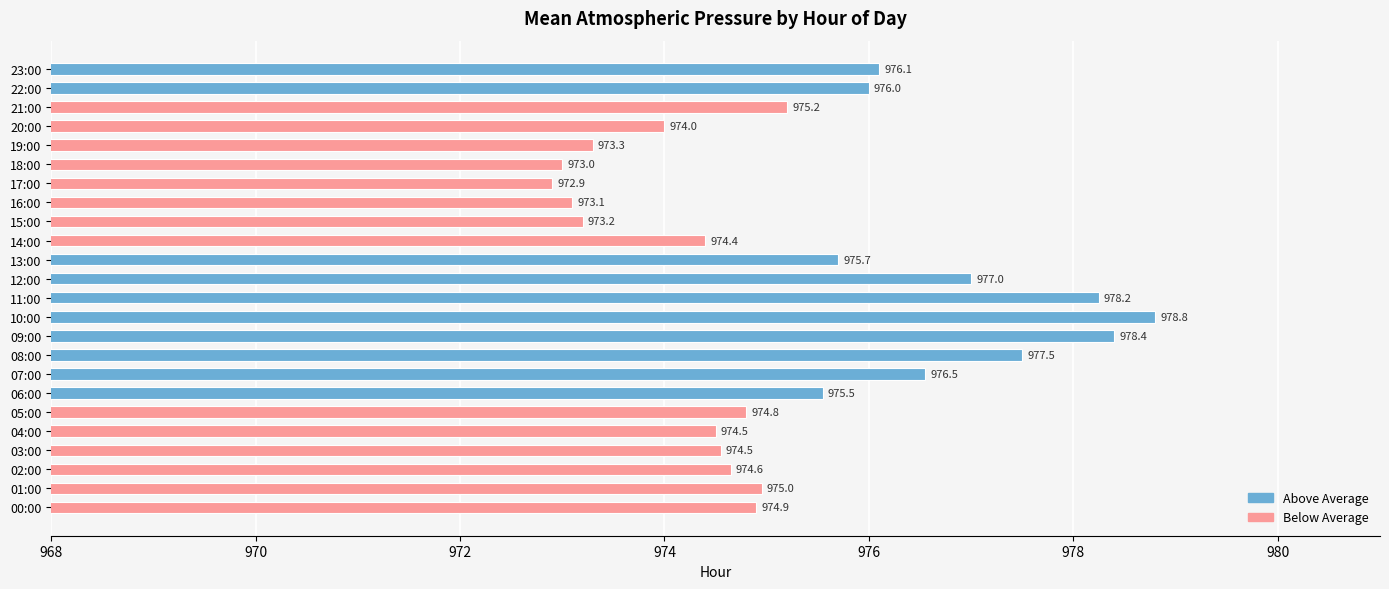

Between 23:00 and 06:00, which is larger?

23:00